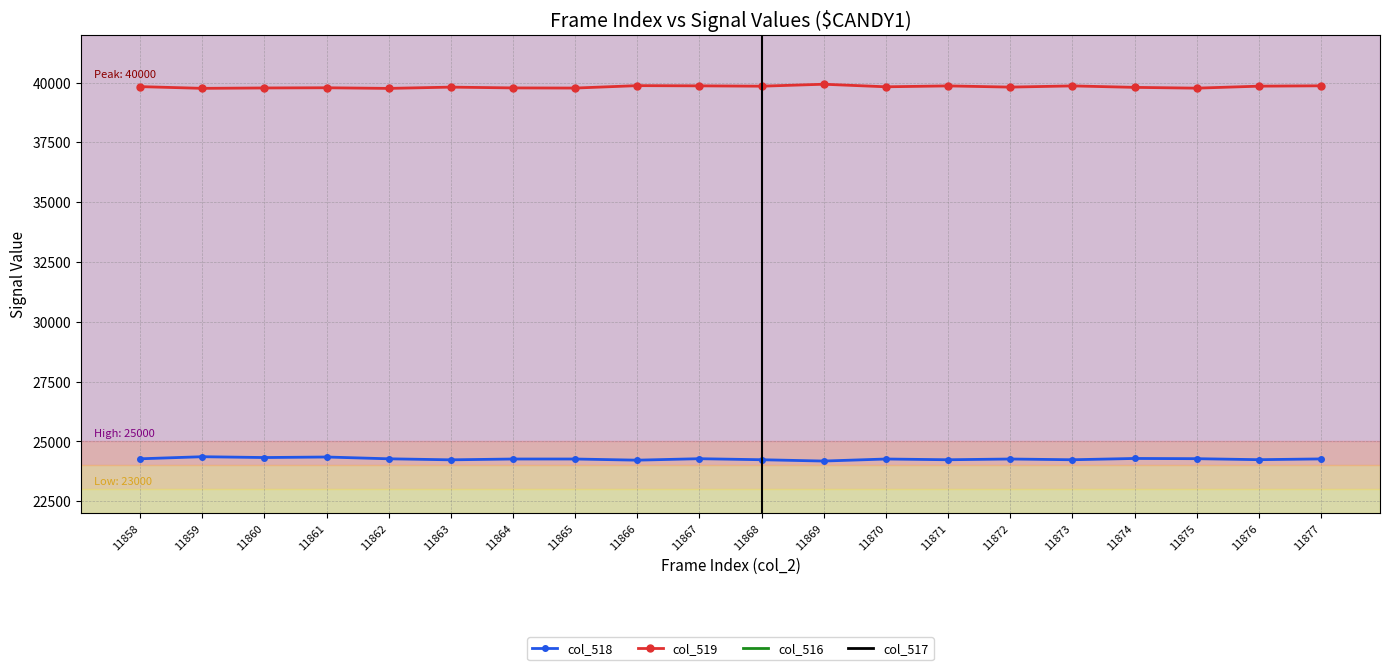

Reading left to right, extract all data points from this chart.

col_518: 24272	24359	24325	24347	24272	24229	24263	24263	24215	24276	24233	24178	24263	24232	24263	24232	24286	24277	24235	24267
col_519: 39830	39758	39774	39782	39756	39809	39776	39770	39871	39862	39848	39930	39823	39860	39810	39860	39799	39766	39849	39864
col_516: 1433	1418	1436	1406	1507	1497	1438	1502	1449	1397	1454	1427	1449	1449	1462	1443	1450	1492	1451	1404
col_517: 1433	1418	1436	1406	1506	1497	1438	1502	1449	1396	1451	1427	1447	1448	1462	1442	1450	1490	1450	1404